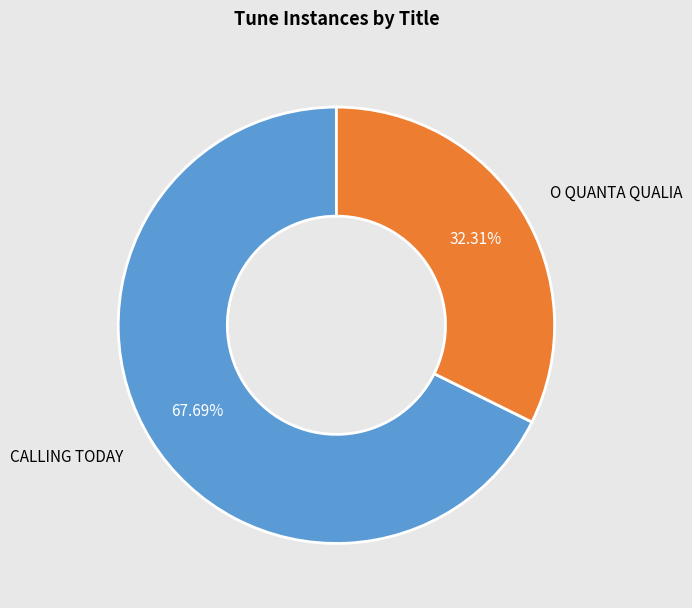

Is there any slice that represents more than half of the pie?

Yes